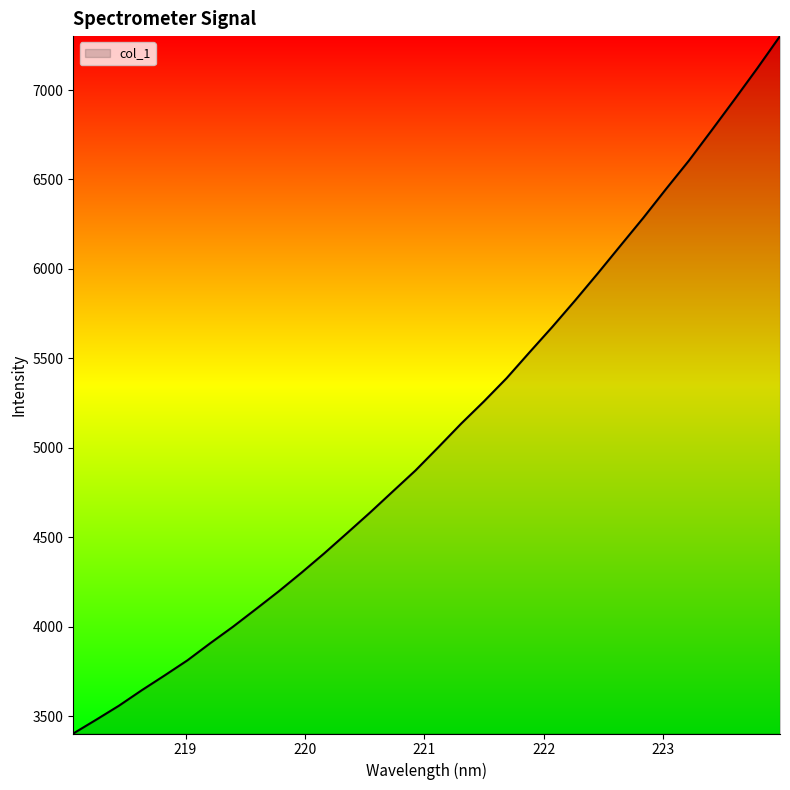

What is the minimum value shown in the chart?

3402.2